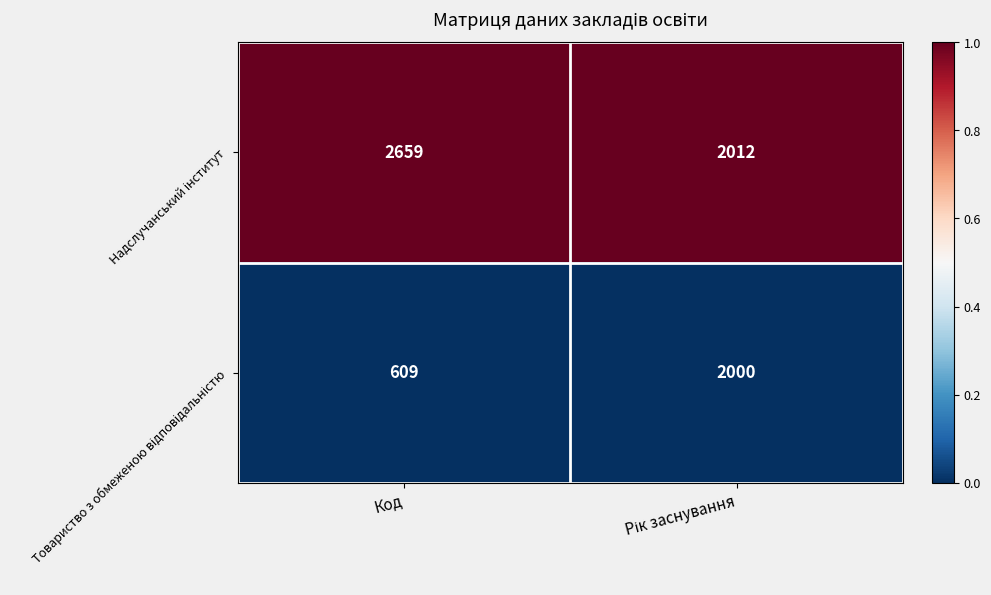

Count the number of categories in the chart.

2